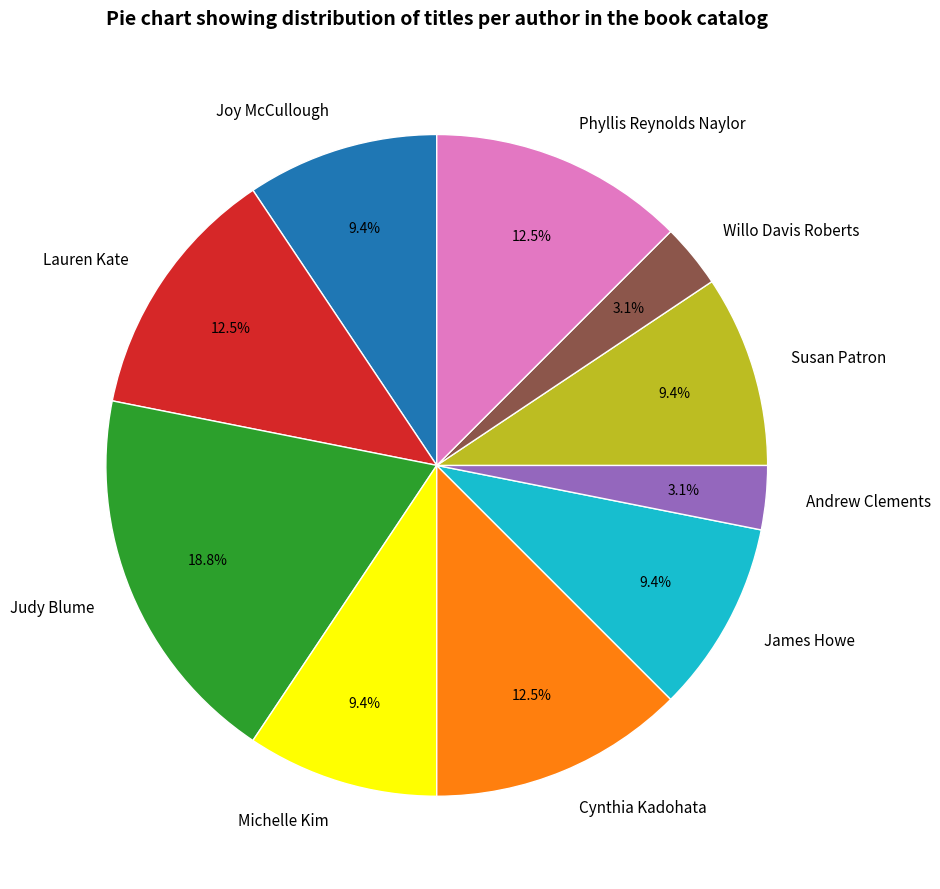

Which slice is the largest?

Judy Blume